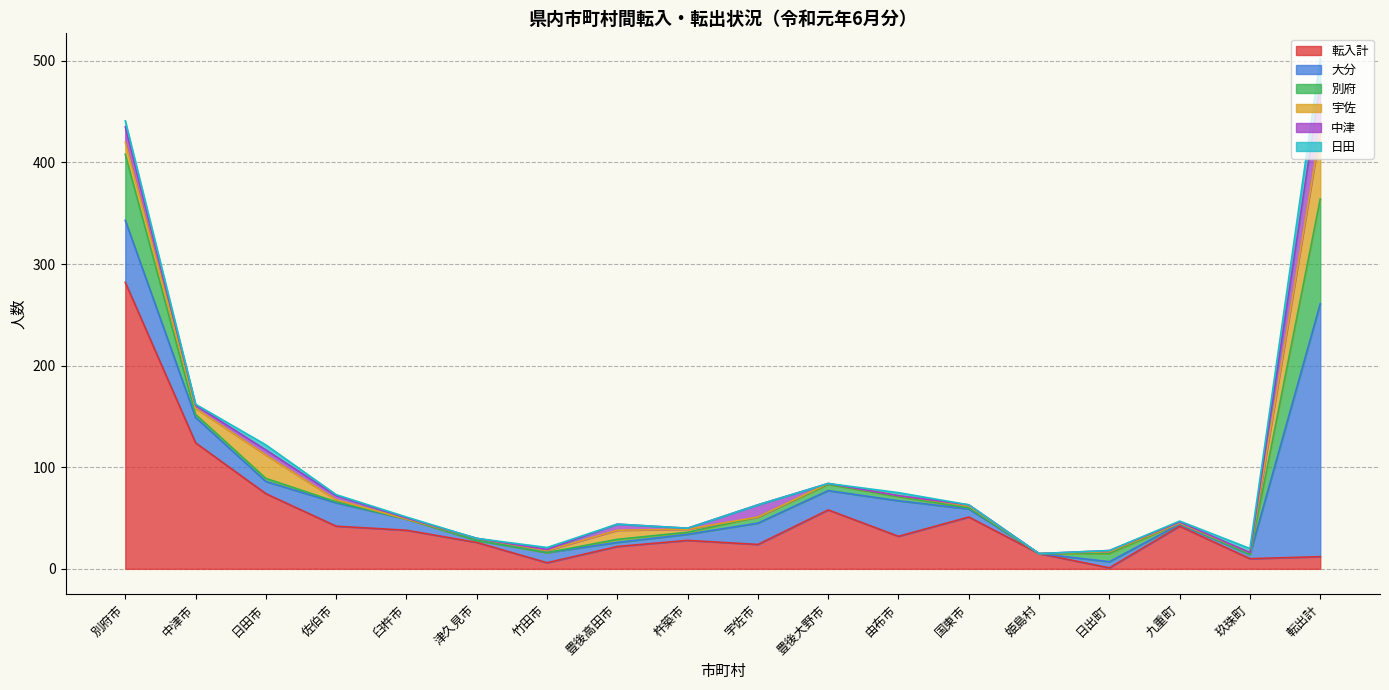

How many lines are shown in the chart?

6